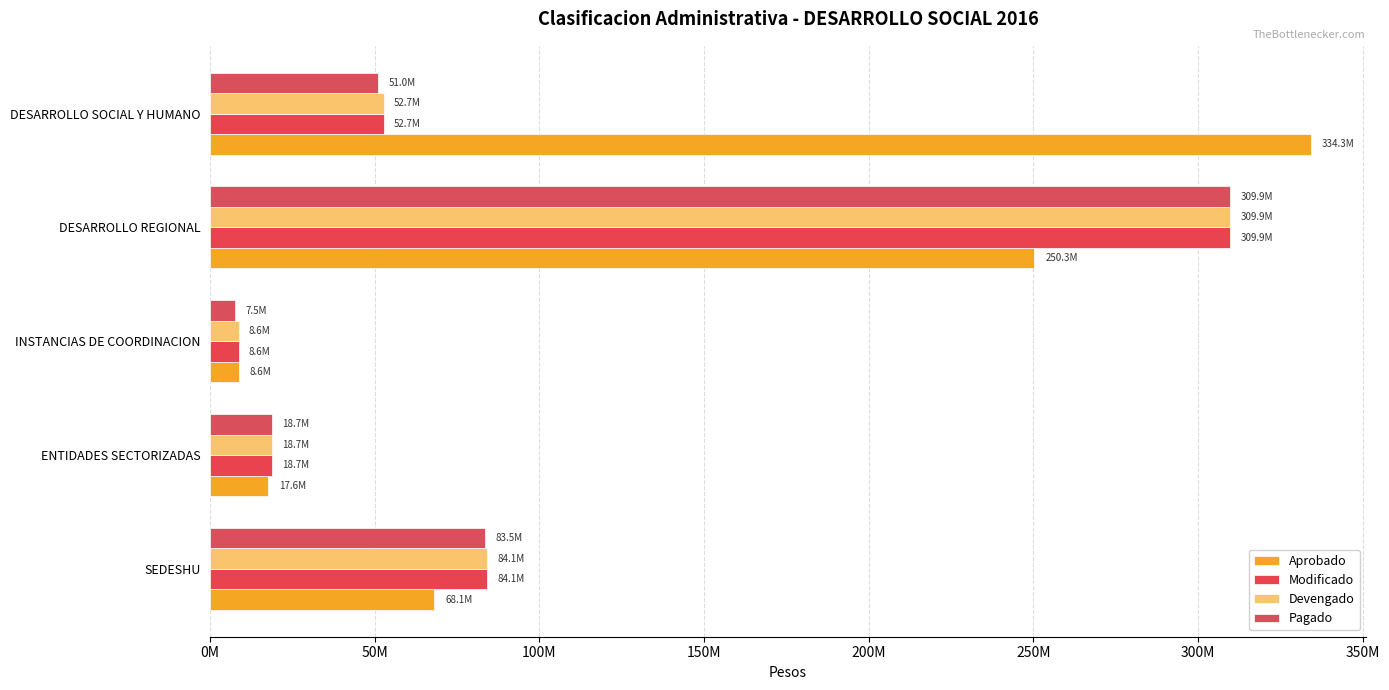

What position from the left is SEDESHU?

1